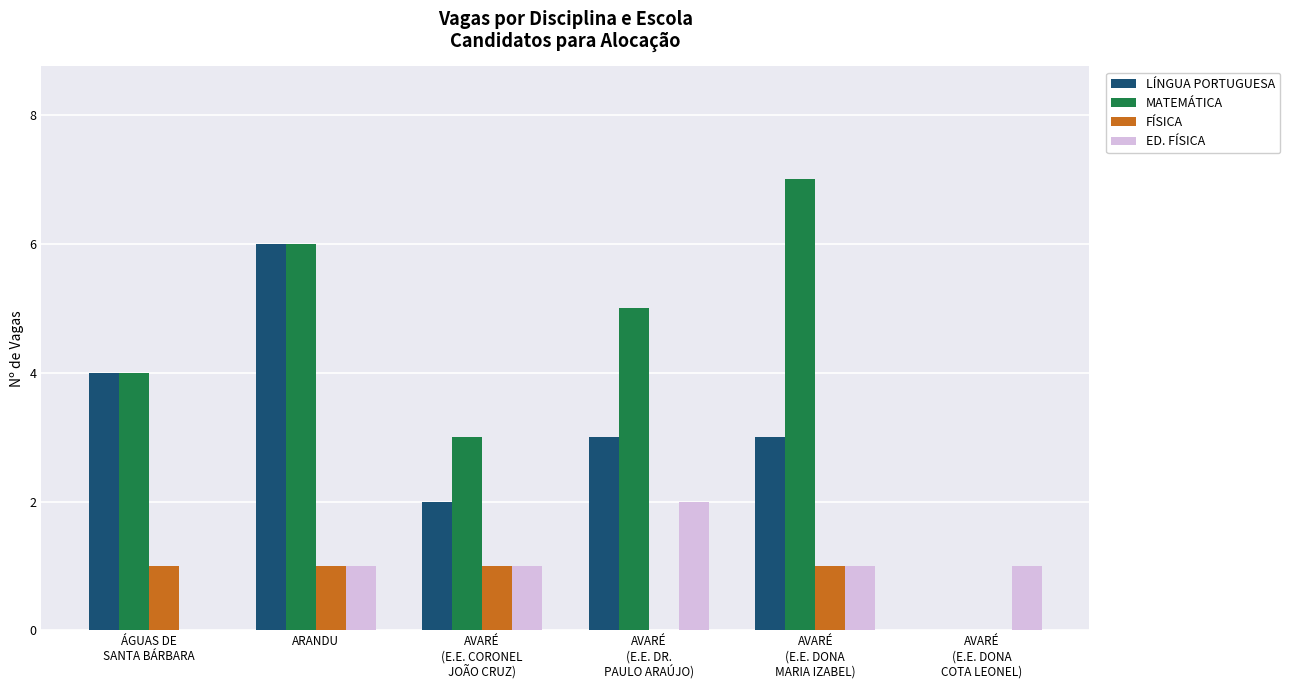

Count the number of categories in the chart.

6